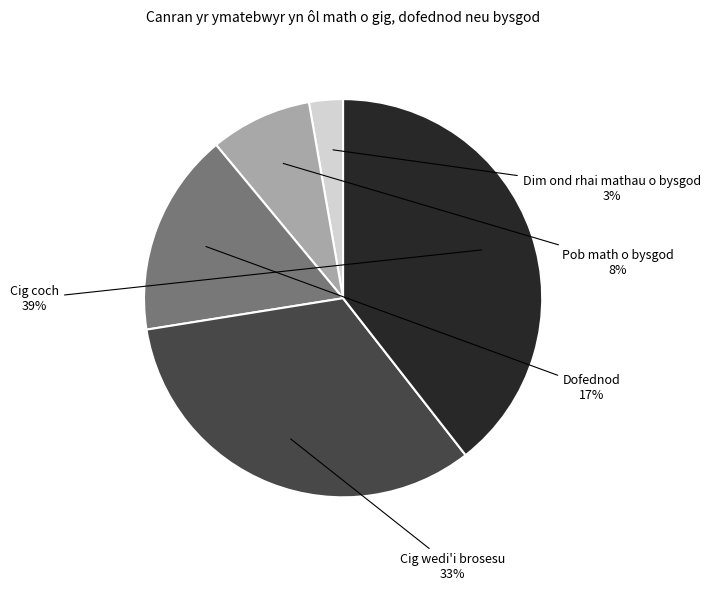

Does any single category account for the majority?

No